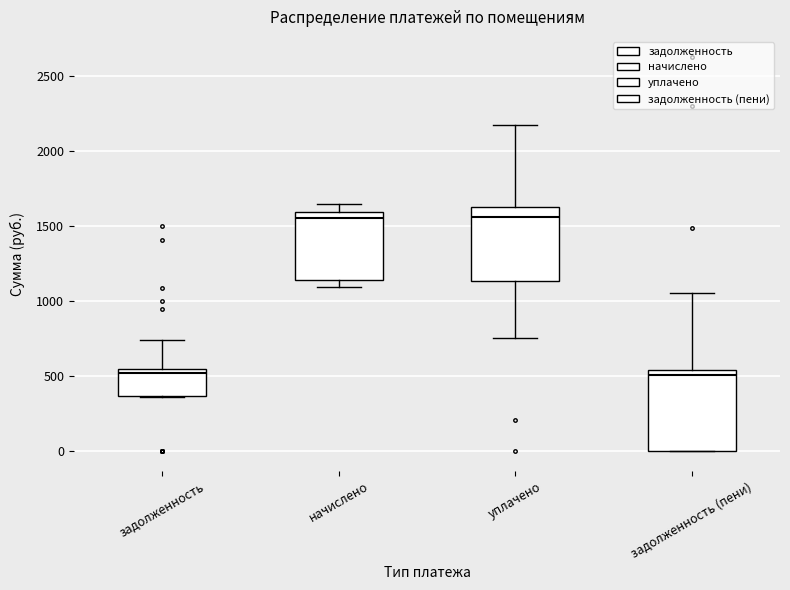

Reading left to right, transcribe this box plot: for each box, give where its median line is, the range the box spans, and where its two whiskers end, as read against the y-axis. The values are not printed on the chart, so give them approximately, as read against the axis.

задолженность: median 500, box 350 to 550, whiskers 350 to 750
начислено: median 1550, box 1150 to 1600, whiskers 1100 to 1650
уплачено: median 1550, box 1150 to 1650, whiskers 750 to 2200
задолженность (пени): median 500, box 0 to 550, whiskers 0 to 1050